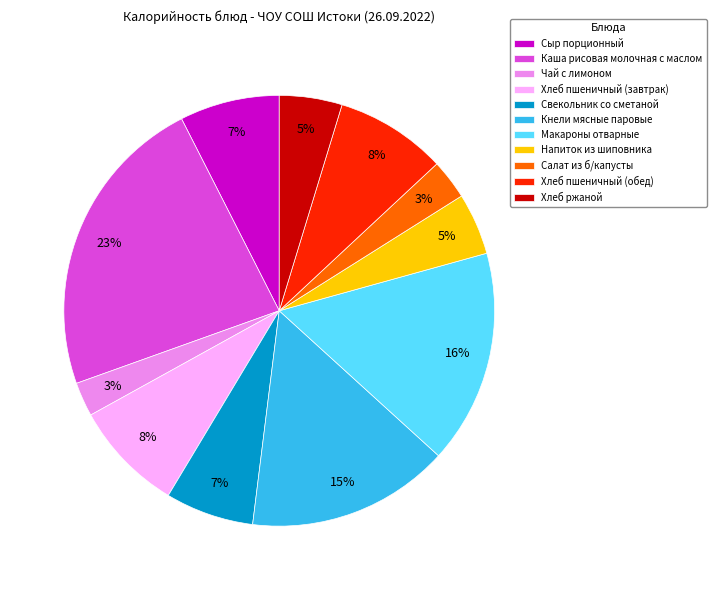

Do Хлеб ржаной and Хлеб пшеничный (обед) together represent more than half of the pie?

No